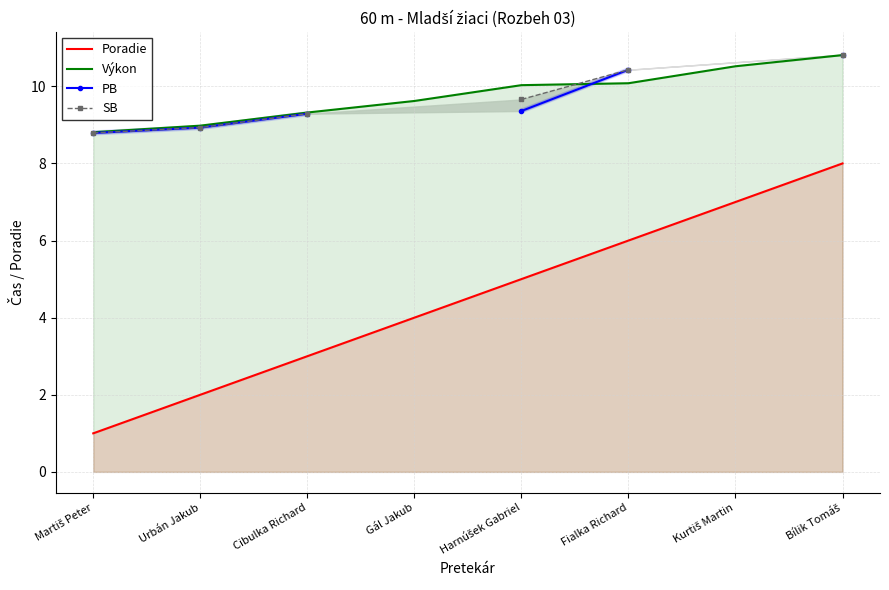

What position from the right is Kurtiš Martin?

2